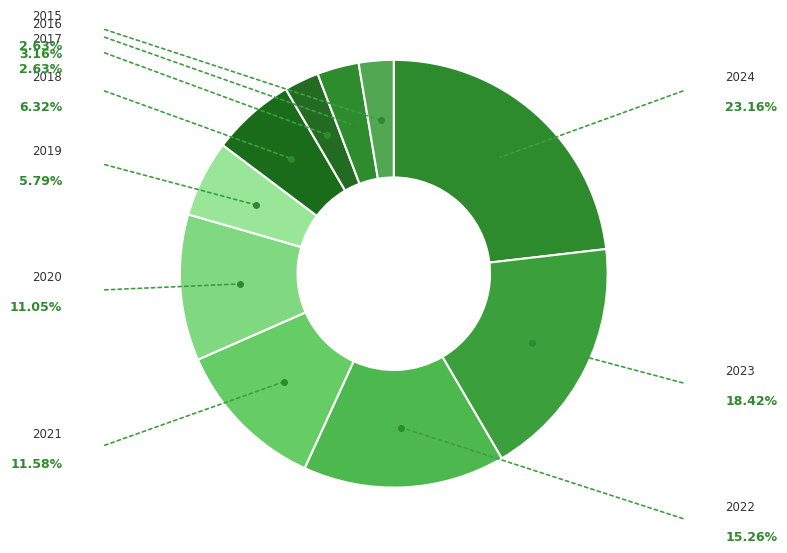

What percentage is the 2016 slice, to the nearest percent?

3%